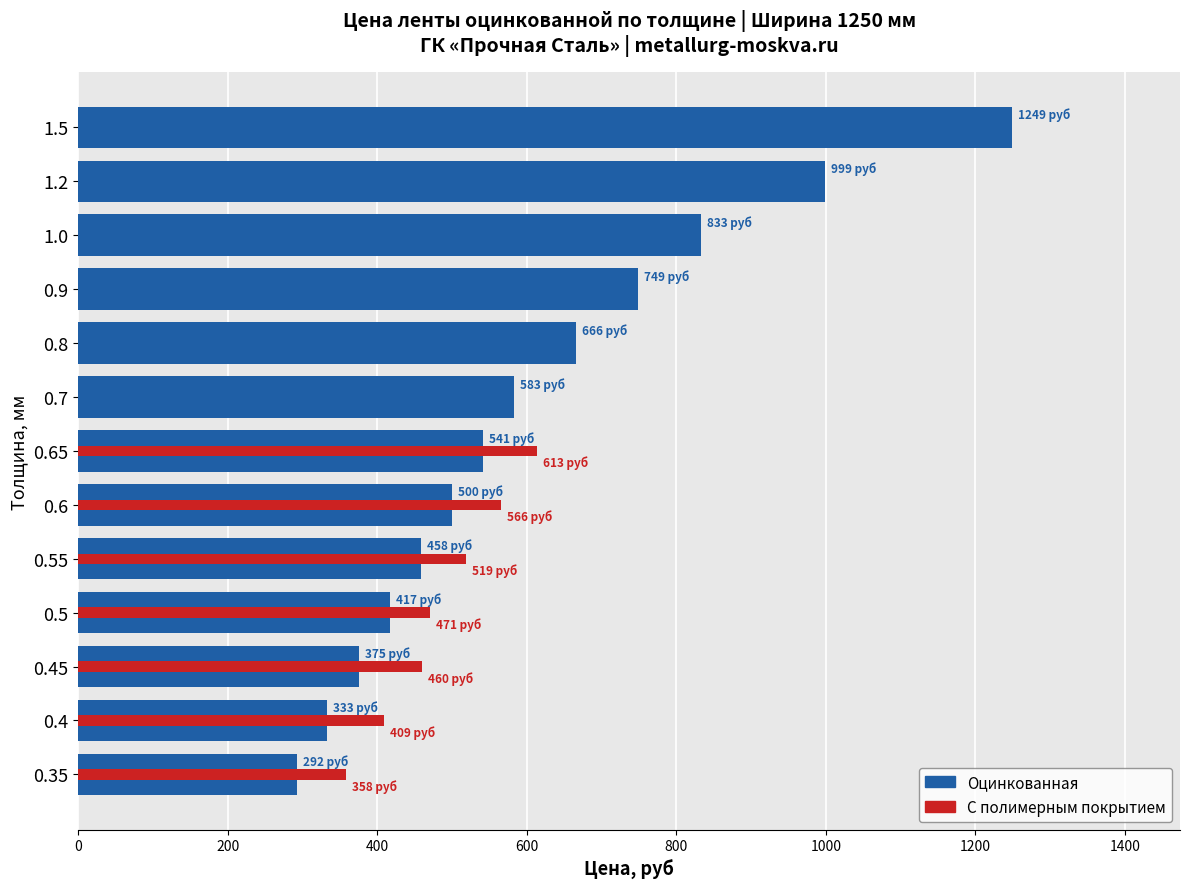

Reading left to right, list all the values displayed in this chart.

Оцинкованная: 292	333	375	417	458	500	541	583	666	749	833	999	1249
С полимерным покрытием: 358	409	460	471	519	566	613	0	0	0	0	0	0